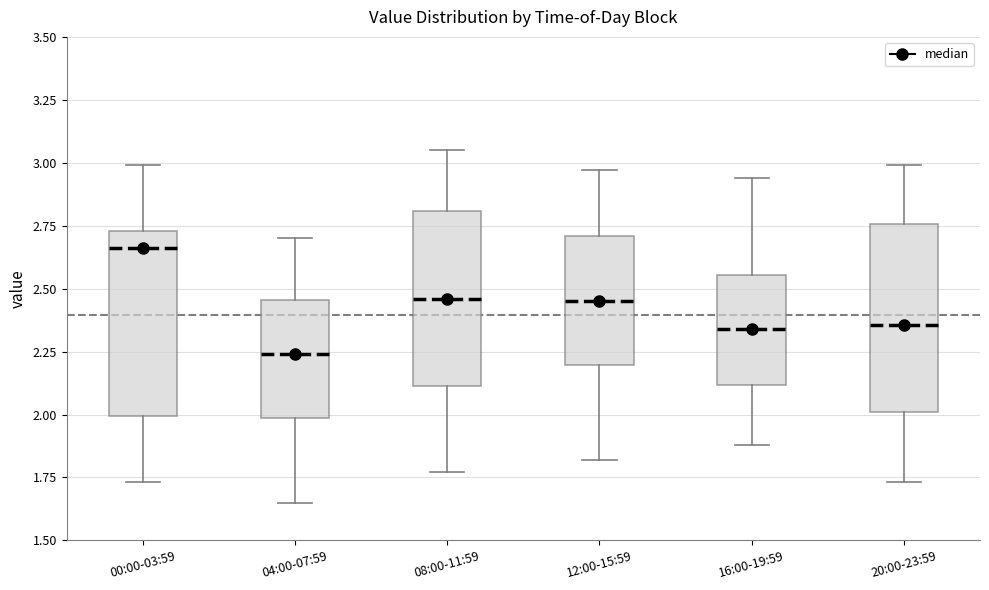

Where does the upper whisker of the box for 20:00-23:59 end on the y-axis? The values are not printed on the chart, so give them approximately, as read against the axis.

3.00